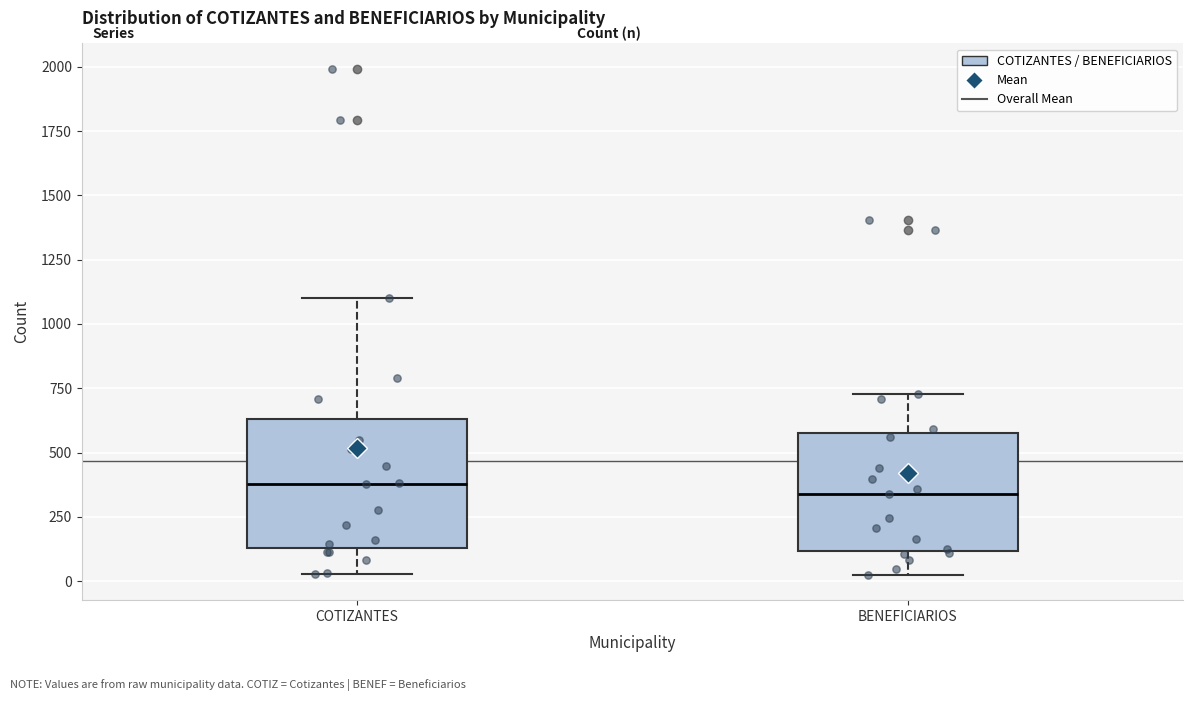

Reading left to right, transcribe this box plot: for each box, give where its median line is, the range the box spans, and where its two whiskers end, as read against the y-axis. The values are not printed on the chart, so give them approximately, as read against the axis.

COTIZANTES: median 400, box 150 to 650, whiskers 50 to 1100
BENEFICIARIOS: median 350, box 100 to 600, whiskers 0 to 750